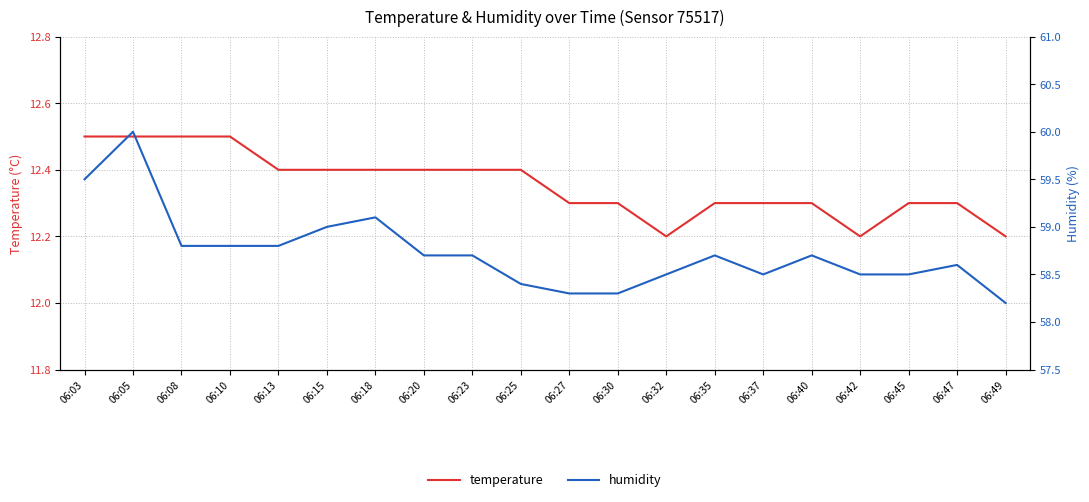

Reading right to left, transcribe all the data shown in this chart.

temperature: 12.2	12.3	12.3	12.2	12.3	12.3	12.3	12.2	12.3	12.3	12.4	12.4	12.4	12.4	12.4	12.4	12.5	12.5	12.5	12.5
humidity: 58.2	58.6	58.5	58.5	58.7	58.5	58.7	58.5	58.3	58.3	58.4	58.7	58.7	59.1	59.0	58.8	58.8	58.8	60.0	59.5